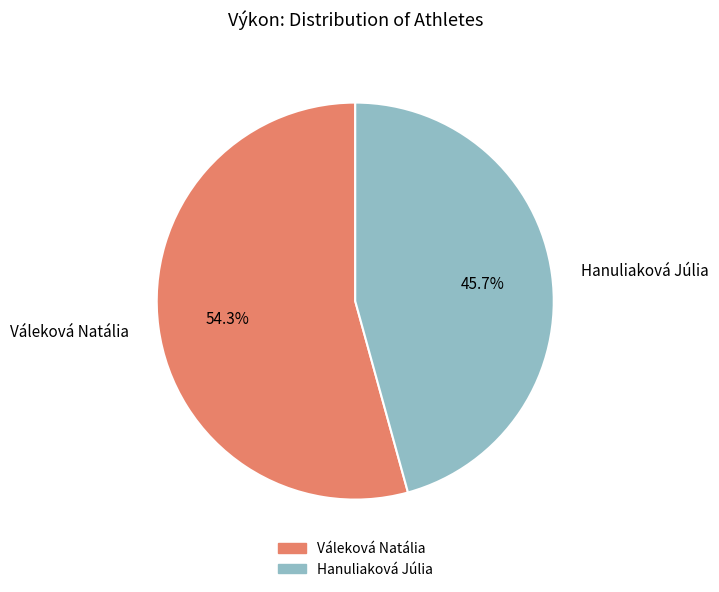

To the nearest percent, what is the difference between the Hanuliaková Júlia and Váleková Natália slice percentages?

9%